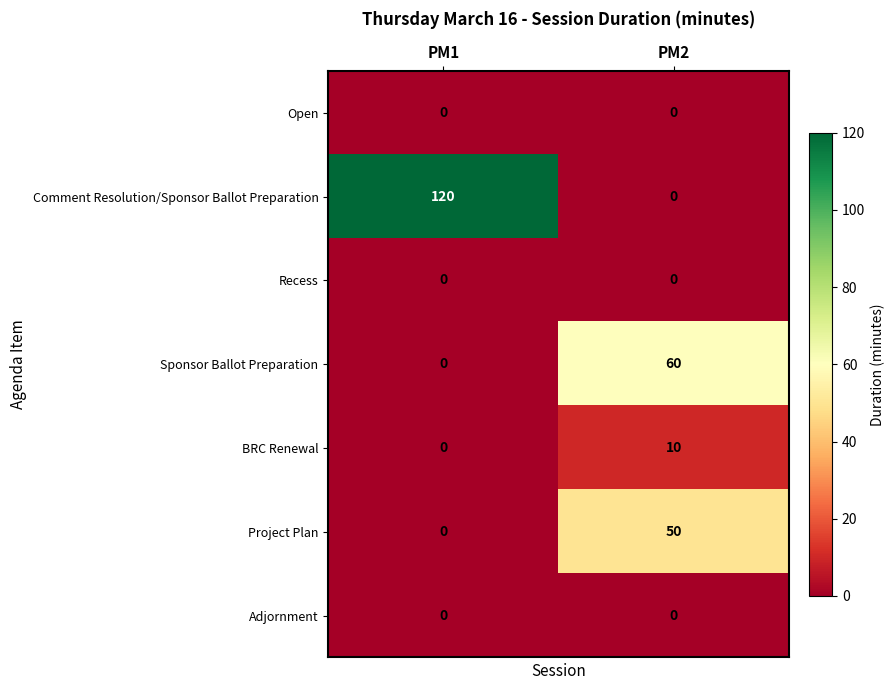

What is the spread (max minus min) of values at PM2?

60